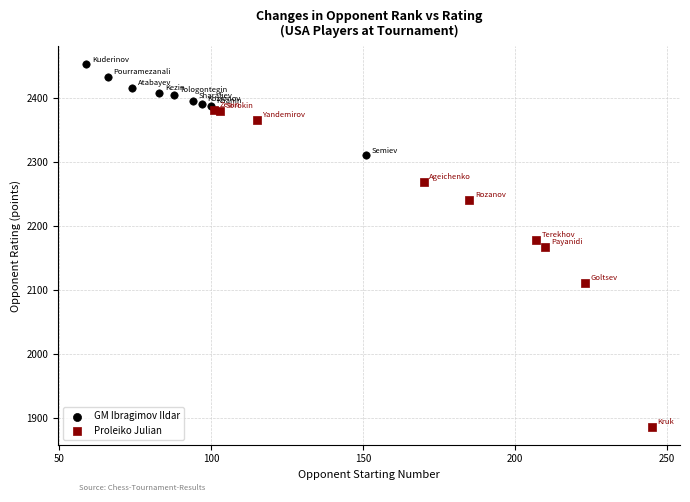

Which series contains the highest Y value?

GM Ibragimov Ildar